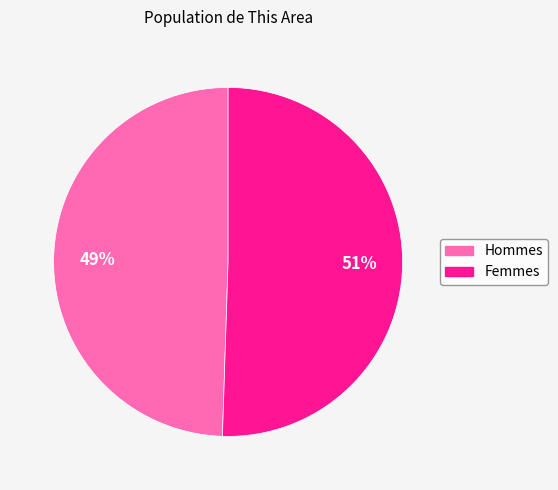

What is the ratio of the value at Hommes to the value at Femmes?

1.0